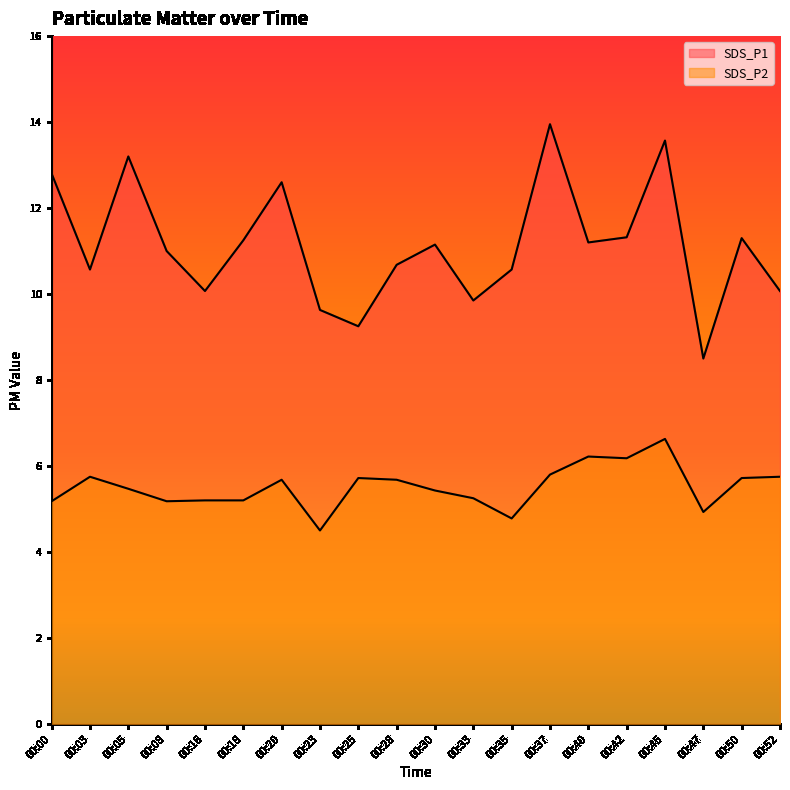

Reading right to left, list all the values displayed in this chart.

SDS_P1: 00:52=10.1	00:50=11.3	00:47=8.5	00:45=13.6	00:42=11.3	00:40=11.2	00:37=13.9	00:35=10.6	00:33=9.8	00:30=11.2	00:28=10.7	00:25=9.2	00:23=9.6	00:20=12.6	00:18=11.2	00:16=10.1	00:08=11.0	00:05=13.2	00:03=10.6	00:00=12.8
SDS_P2: 00:52=5.8	00:50=5.7	00:47=4.9	00:45=6.6	00:42=6.2	00:40=6.2	00:37=5.8	00:35=4.8	00:33=5.2	00:30=5.4	00:28=5.7	00:25=5.7	00:23=4.5	00:20=5.7	00:18=5.2	00:16=5.2	00:08=5.2	00:05=5.5	00:03=5.8	00:00=5.2